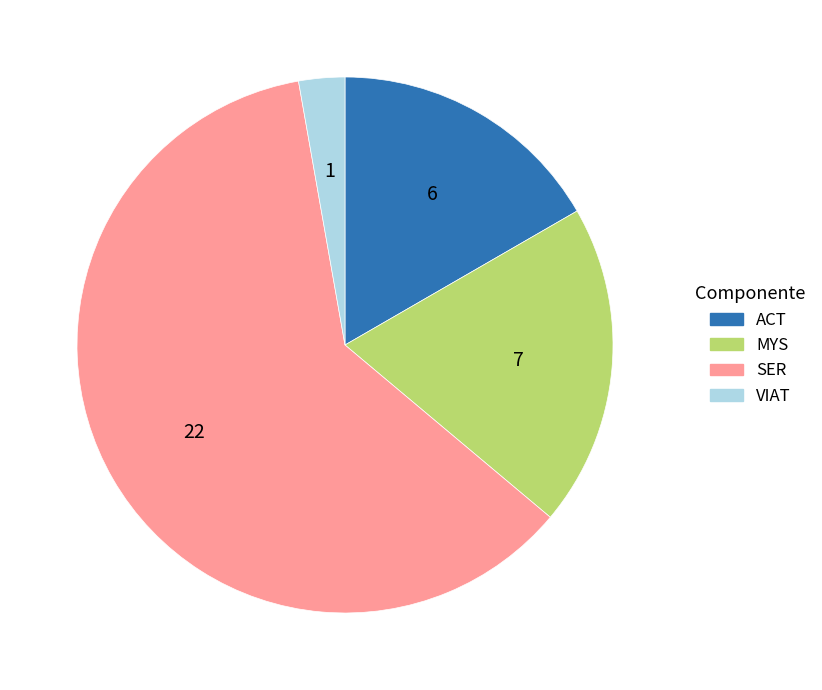

Between SER and ACT, which is larger?

SER